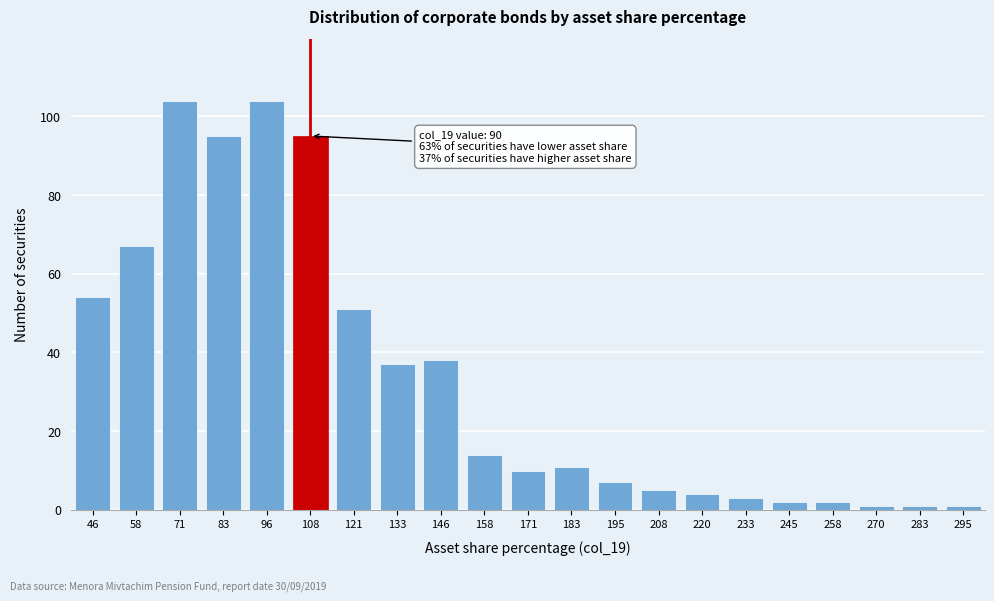

Reading left to right, extract all data points from this chart.

46=54	58=67	71=104	83=95	96=104	108=95	121=51	133=37	146=38	158=14	171=10	183=11	195=7	208=5	220=4	233=3	245=2	258=2	270=1	283=1	295=1